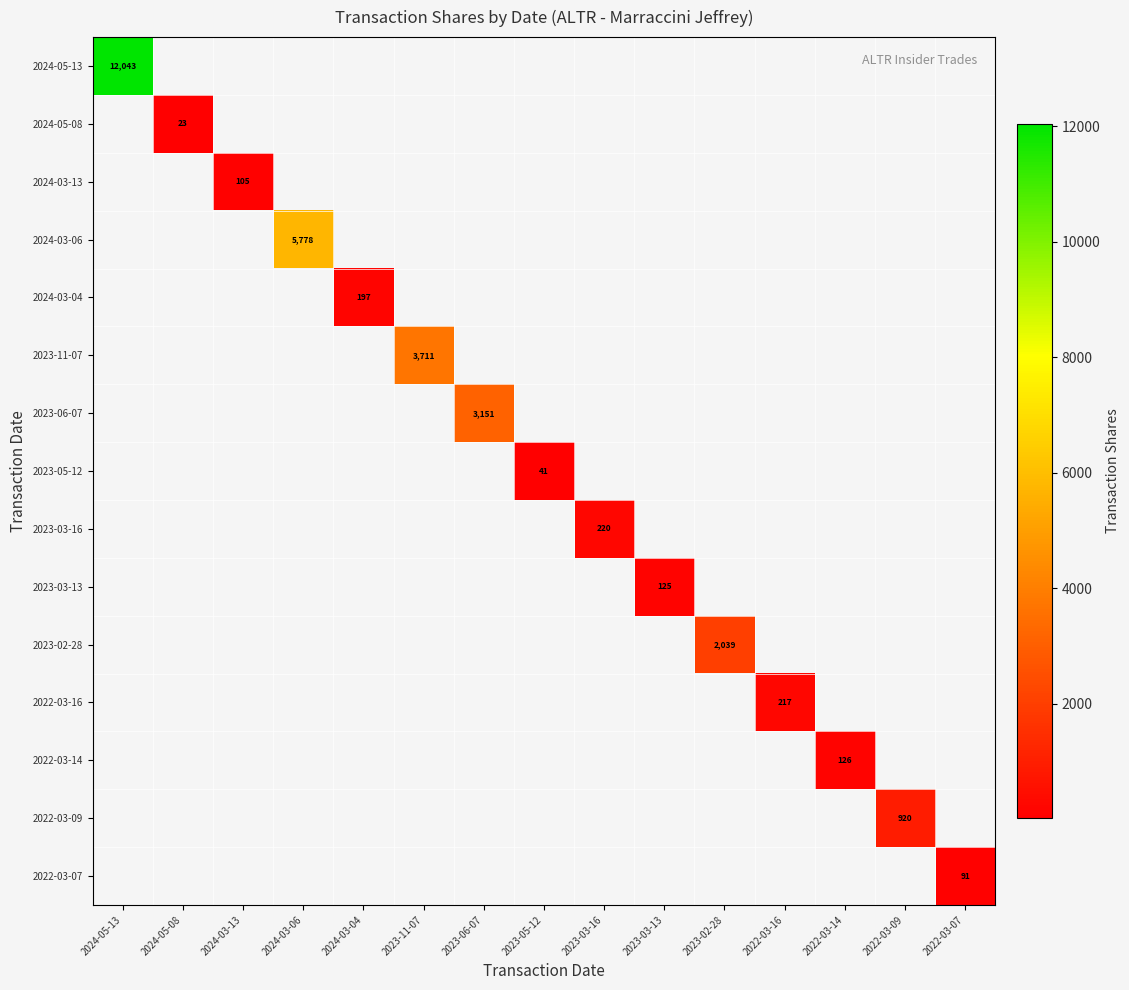

Is it true that 2022-03-07 equals 91 at 2022-03-07?

True